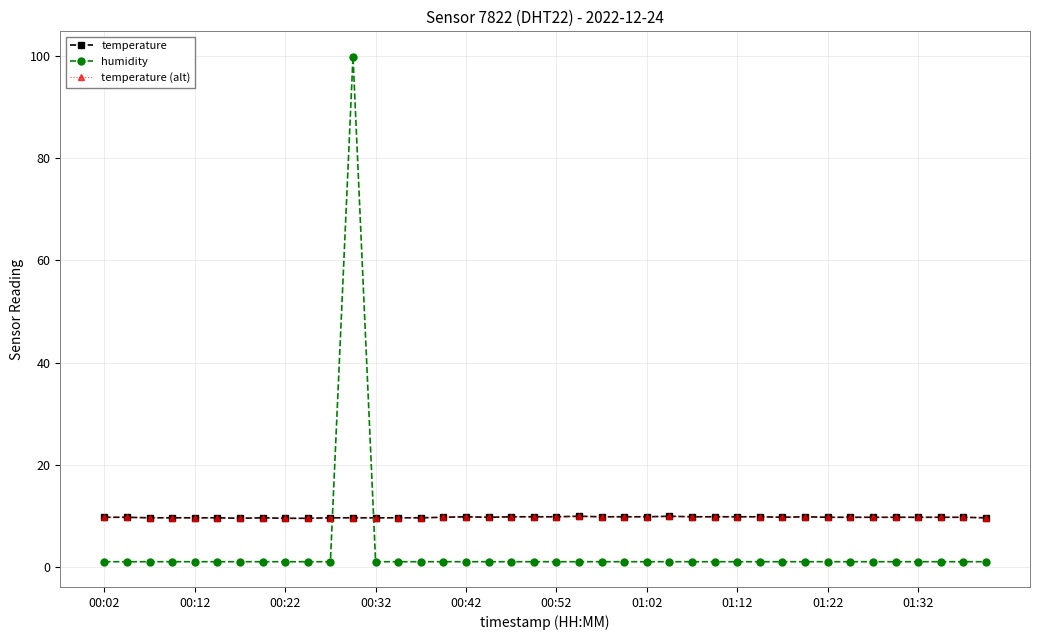

How many lines are shown in the chart?

3